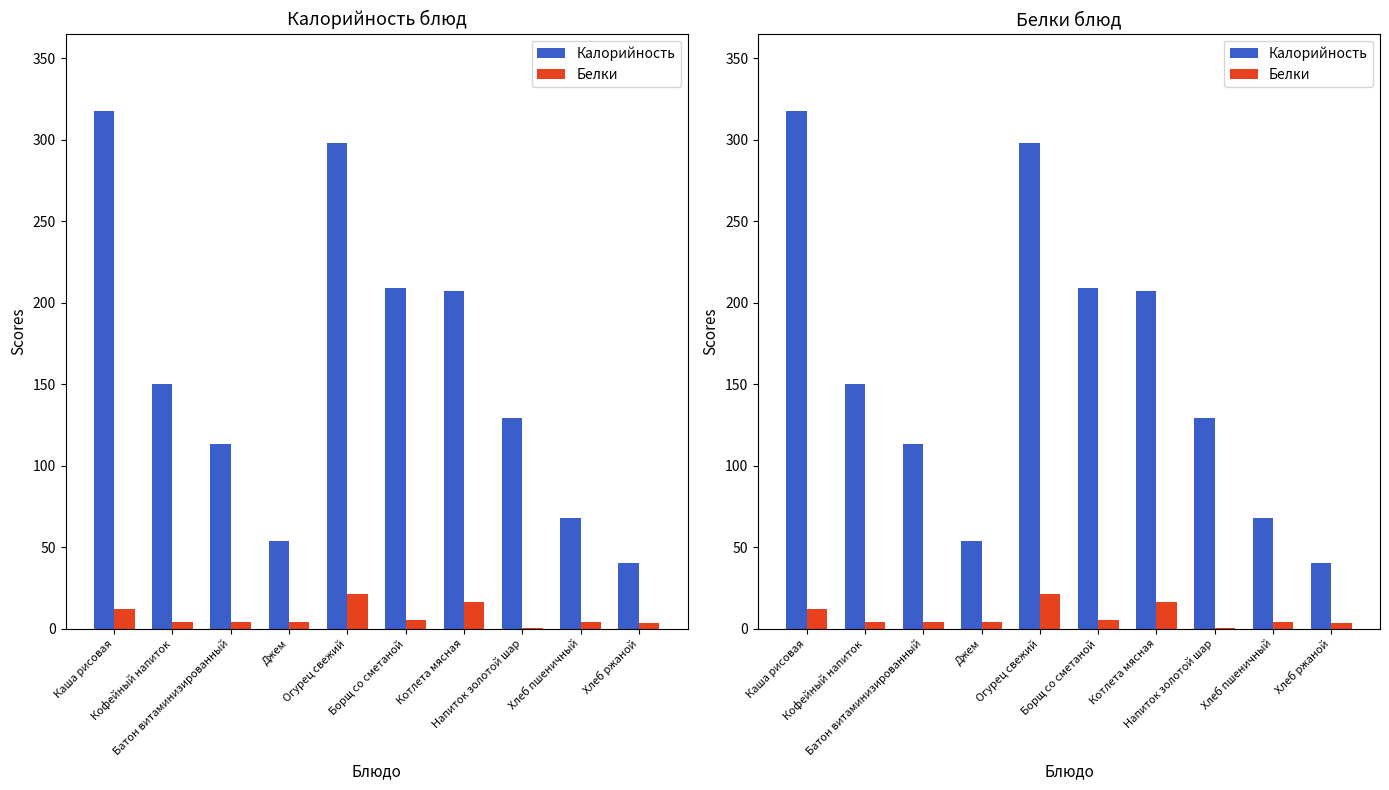

What are all the series names shown in the legend?

Калорийность, Белки